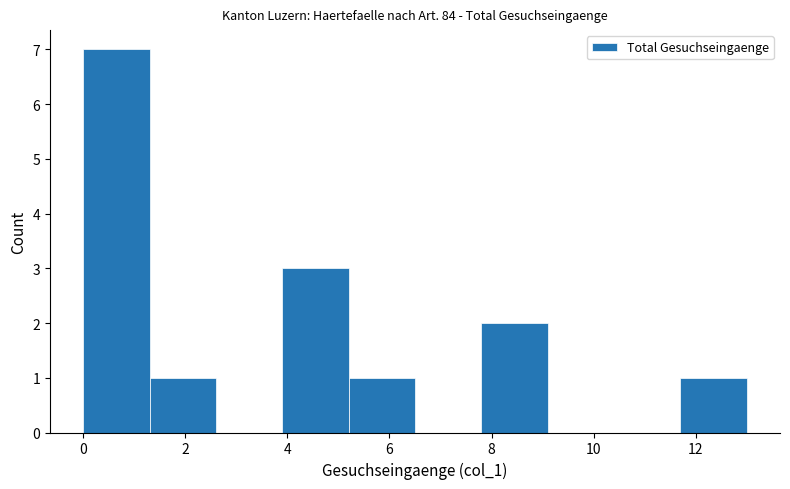

Reading left to right, transcribe this chart: for each bar, give the range it covers on the x-axis and its height. Neither the bar edges nor the heights are printed on the chart, so give them approximately, as read against the axes.

0.0 to 1.3: 7
1.3 to 2.6: 1
2.6 to 3.9: 0
3.9 to 5.2: 3
5.2 to 6.5: 1
6.5 to 7.8: 0
7.8 to 9.1: 2
9.1 to 10.4: 0
10.4 to 11.7: 0
11.7 to 13.0: 1